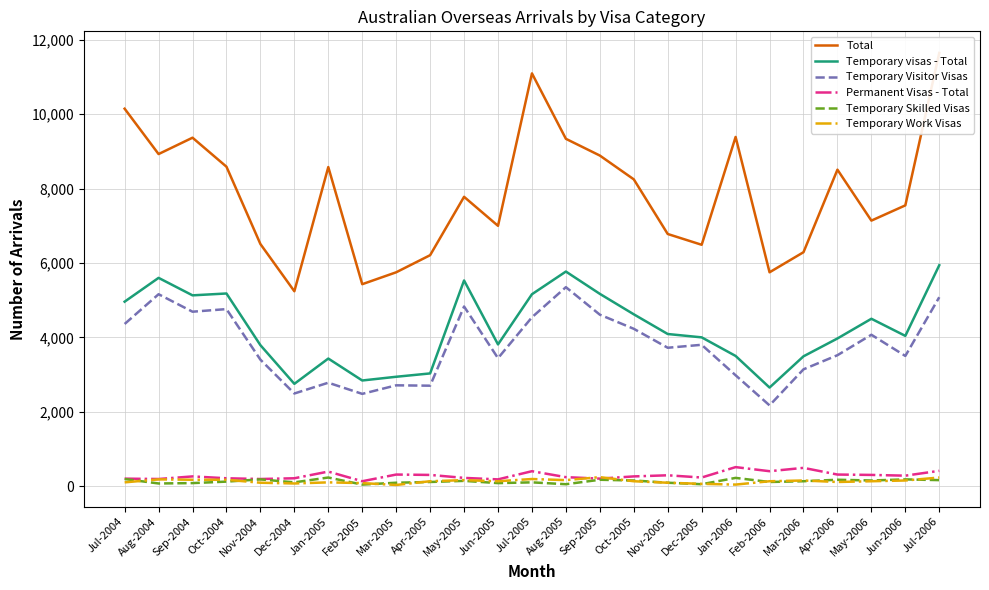

What position from the right is Apr-2006?

4